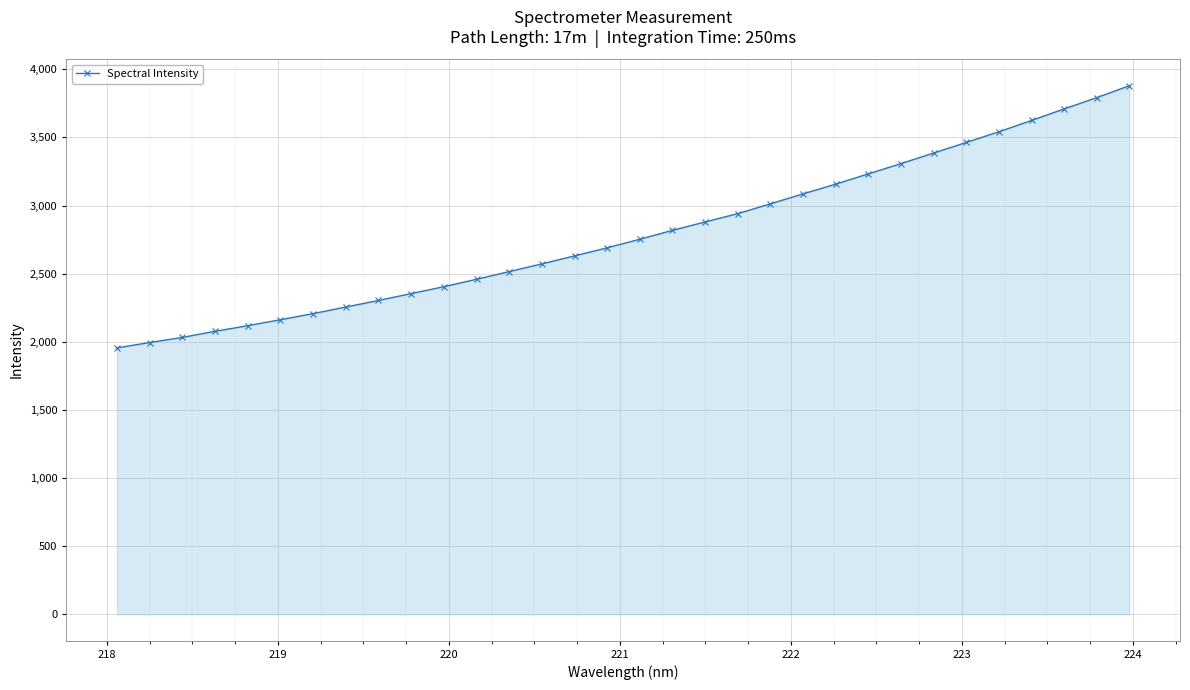

What is the difference between the maximum and second lowest values?

1885.0